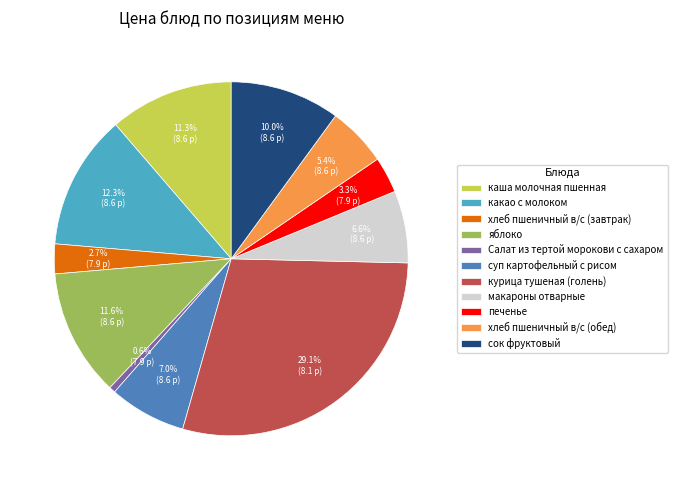

The хлеб пшеничный в/с (завтрак) slice represents 9% of the pie. True or false?

False